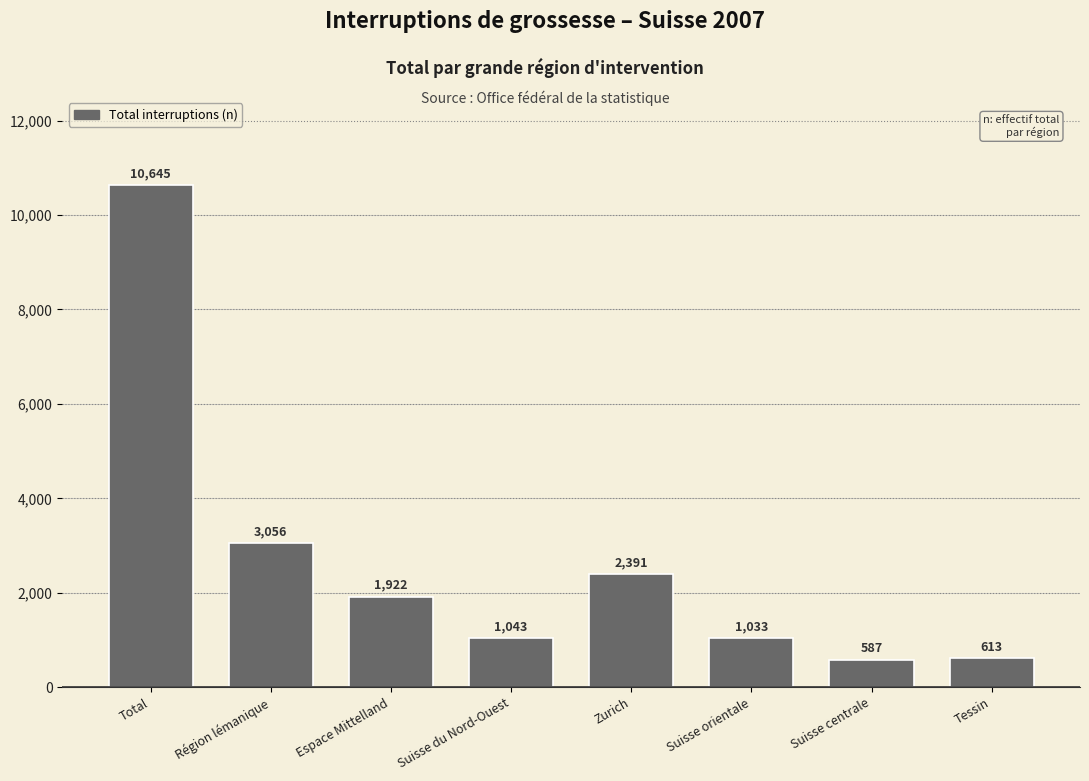

Reading left to right, extract all data points from this chart.

Total=10645	Région lémanique=3056	Espace Mittelland=1922	Suisse du Nord-Ouest=1043	Zurich=2391	Suisse orientale=1033	Suisse centrale=587	Tessin=613